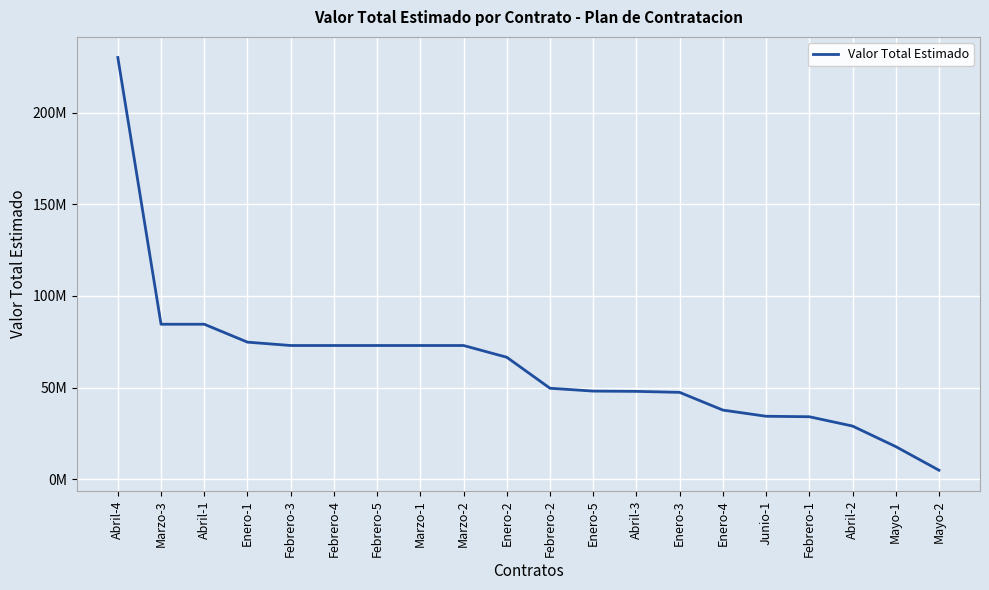

Reading right to left, what are all the values shown in this chart?

Mayo-2=5022200	Mayo-1=17905004	Abril-2=29099000	Febrero-1=34173333	Junio-1=34434224	Enero-4=37800000	Enero-3=47460000	Abril-3=48000000	Enero-5=48153333	Febrero-2=49706667	Enero-2=66600000	Marzo-2=73006667	Marzo-1=73006667	Febrero-5=73006667	Febrero-4=73006667	Febrero-3=73006667	Enero-1=74835000	Abril-1=84600000	Marzo-3=84600000	Abril-4=230000000